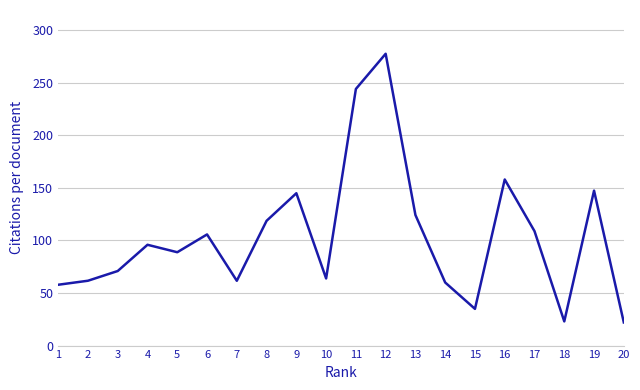

What is the approximate value at 3?

70.9